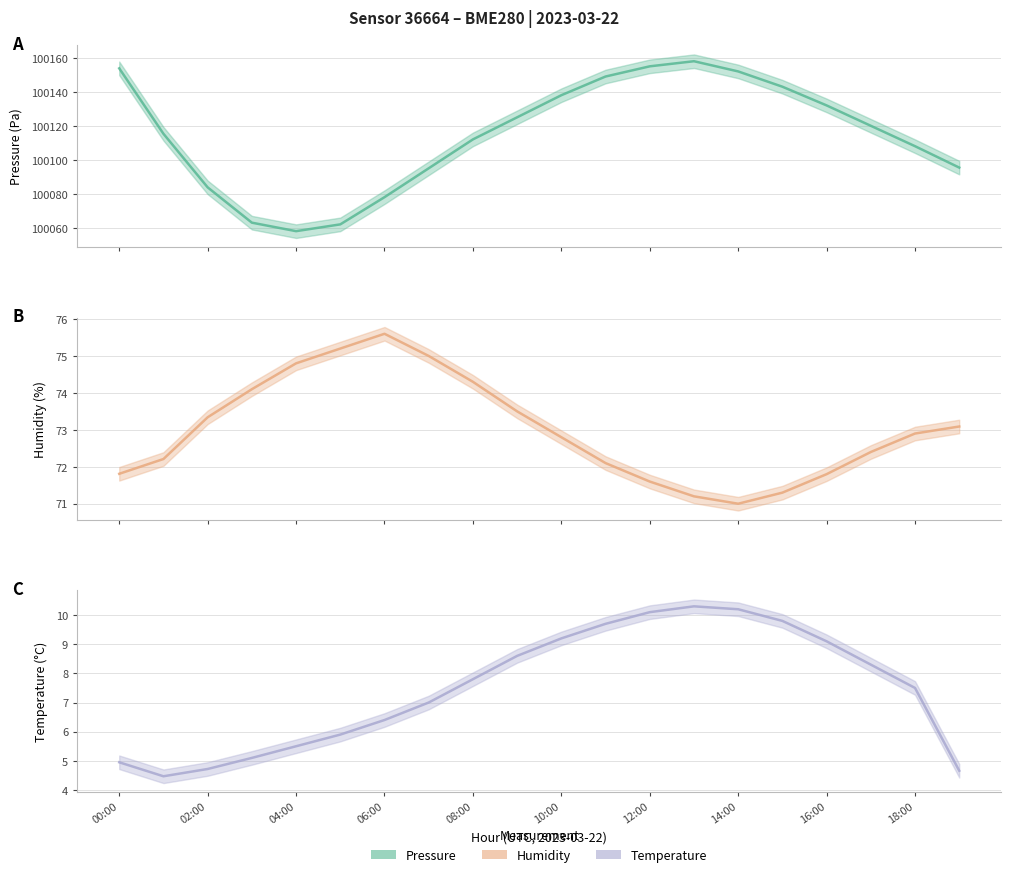

What is the value of the humidity line point at the 13th from the left?

71.6